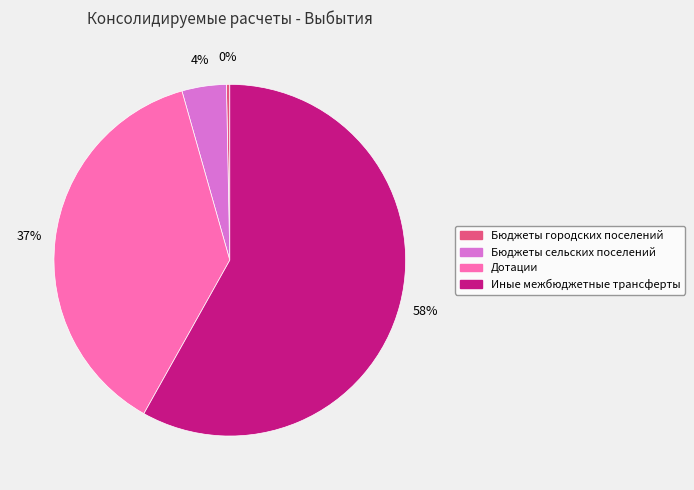

What is the largest slice in the pie chart?

Иные межбюджетные трансферты